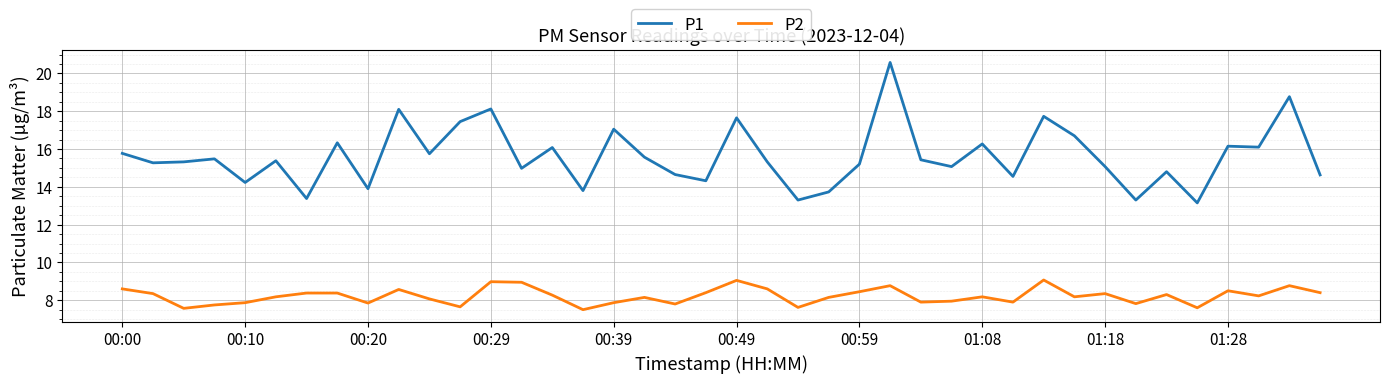

Rank the series by their average value, from lowest to highest.

P2, P1